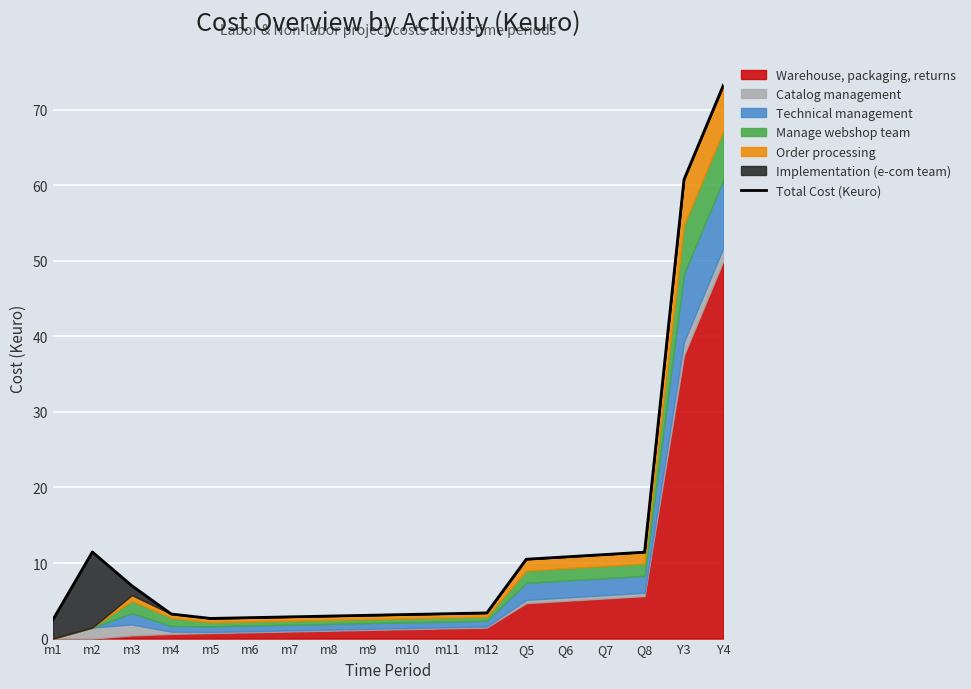

What is the approximate value at m9?

3.1